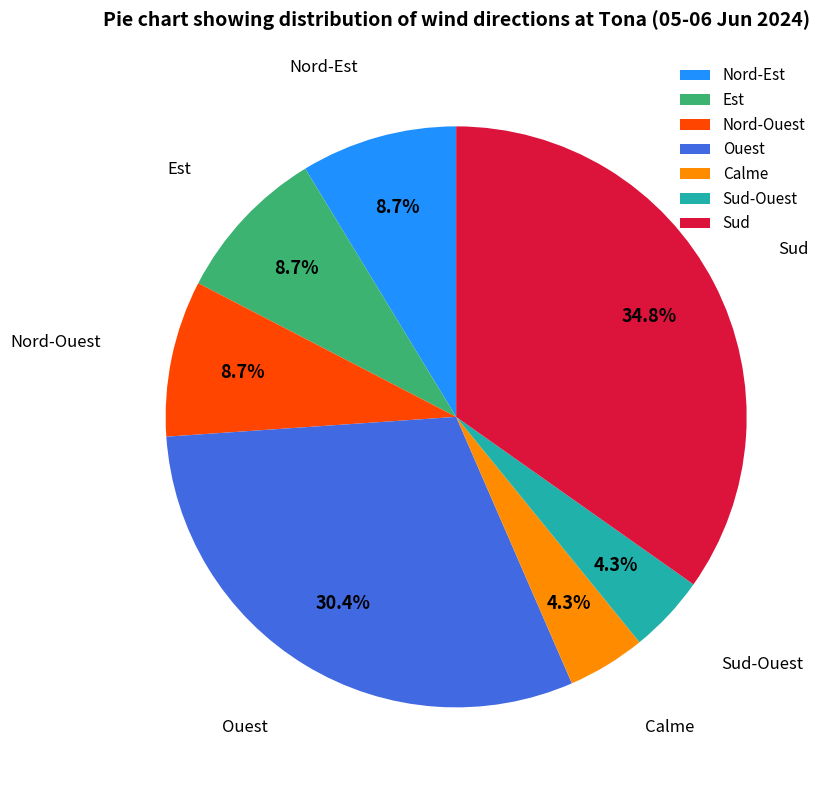

To the nearest percent, what is the difference between the Est and Sud slice percentages?

26%